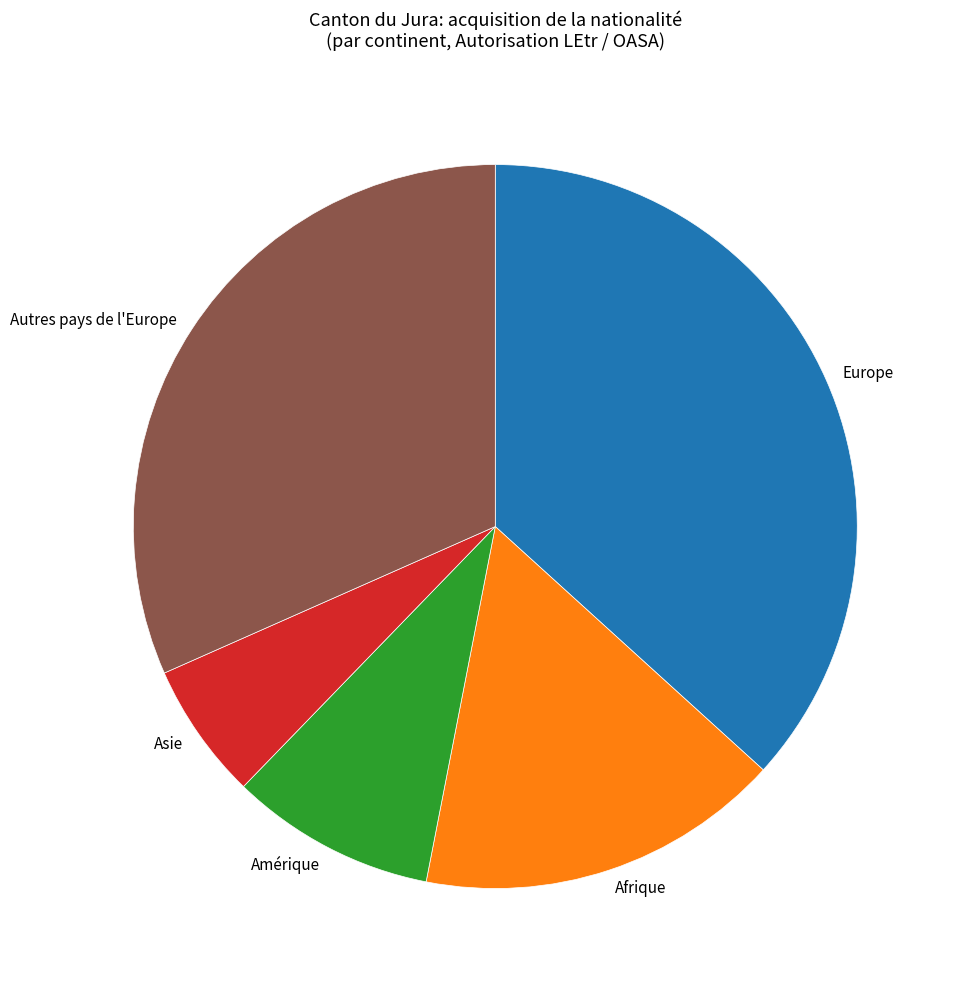

What is the smallest slice in the pie chart?

Asie